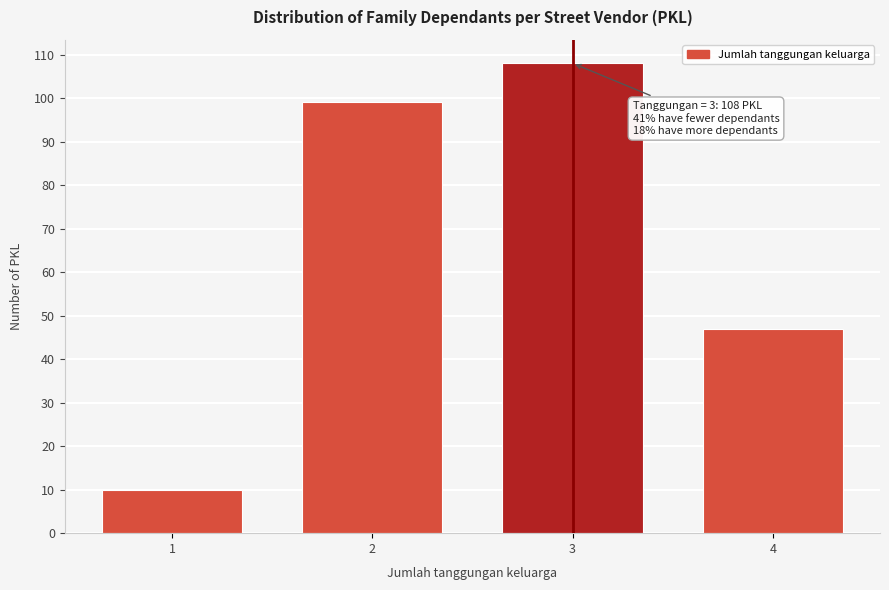

Reading left to right, transcribe all the data shown in this chart.

1=10	2=99	3=108	4=47